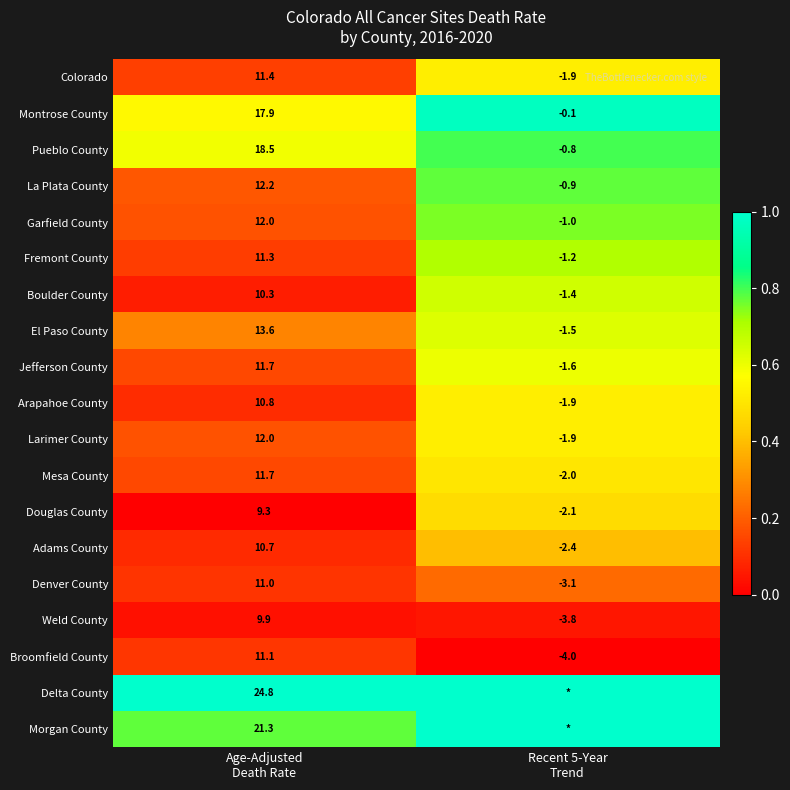

Between Age-Adjusted
Death Rate and Recent 5-Year
Trend, which is larger?

Recent 5-Year
Trend